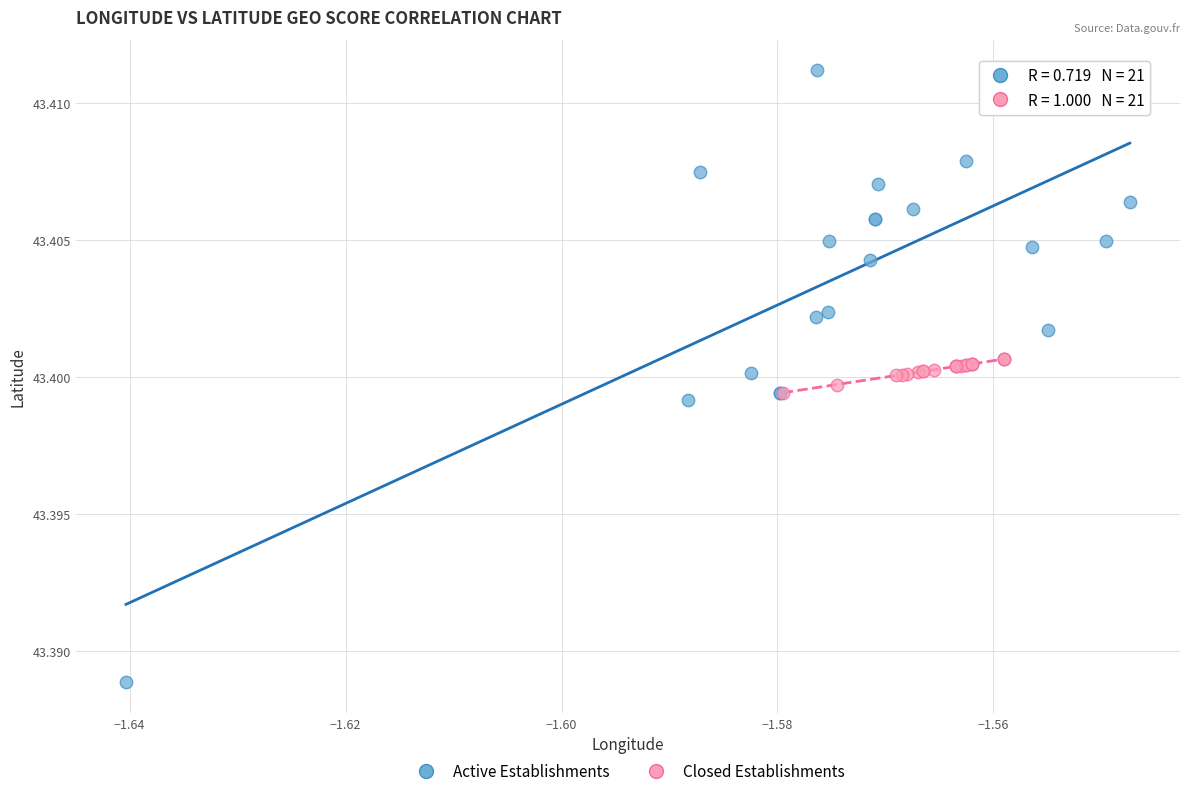

Which series contains the highest Y value?

Active Establishments